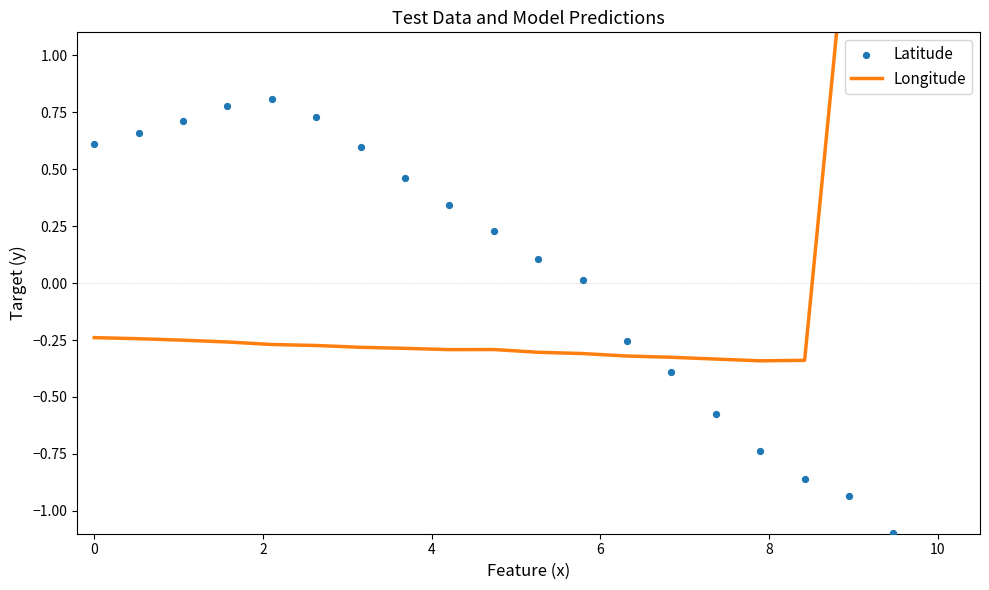

At how many categories does at least one series exceed 0?

15